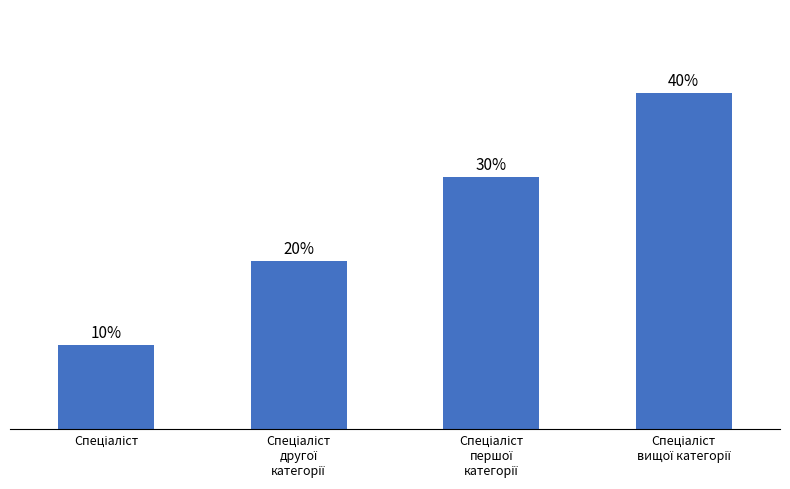

Does the chart contain any negative values?

No